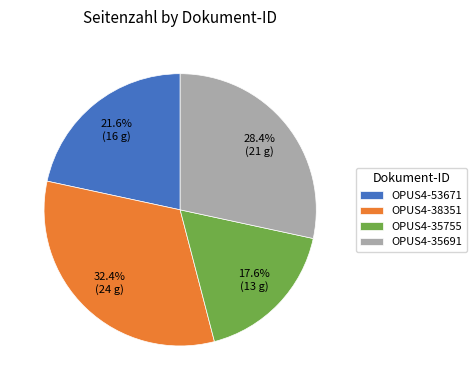

What percentage is NOT represented by OPUS4-35755?

82.4%